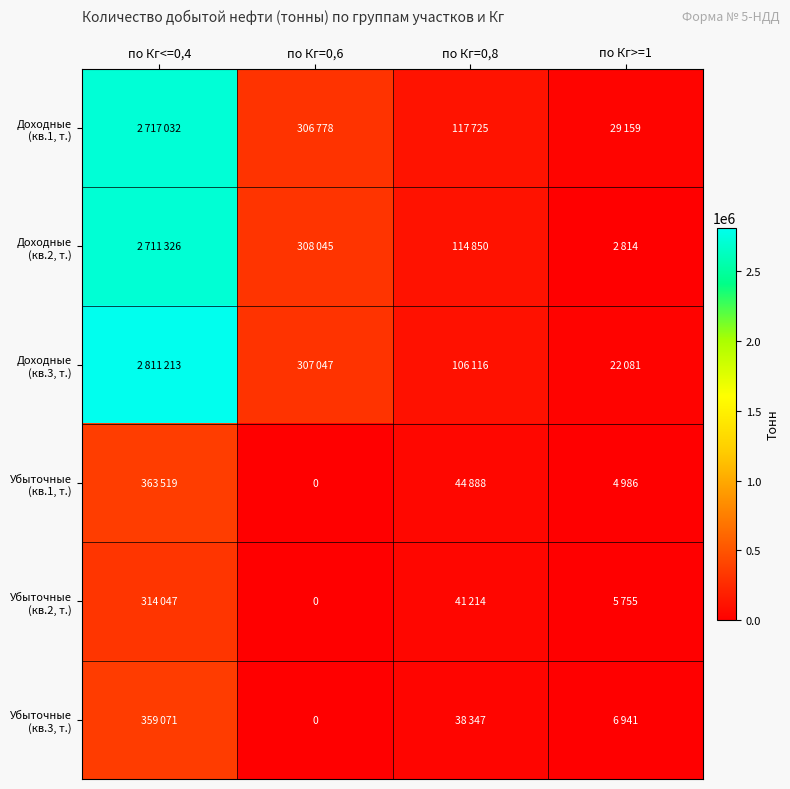

Rank the series at по Кг>=1 from lowest to highest value.

Доходные (кв.2, т.), Убыточные (кв.1, т.), Убыточные (кв.2, т.), Убыточные (кв.3, т.), Доходные (кв.3, т.), Доходные (кв.1, т.)